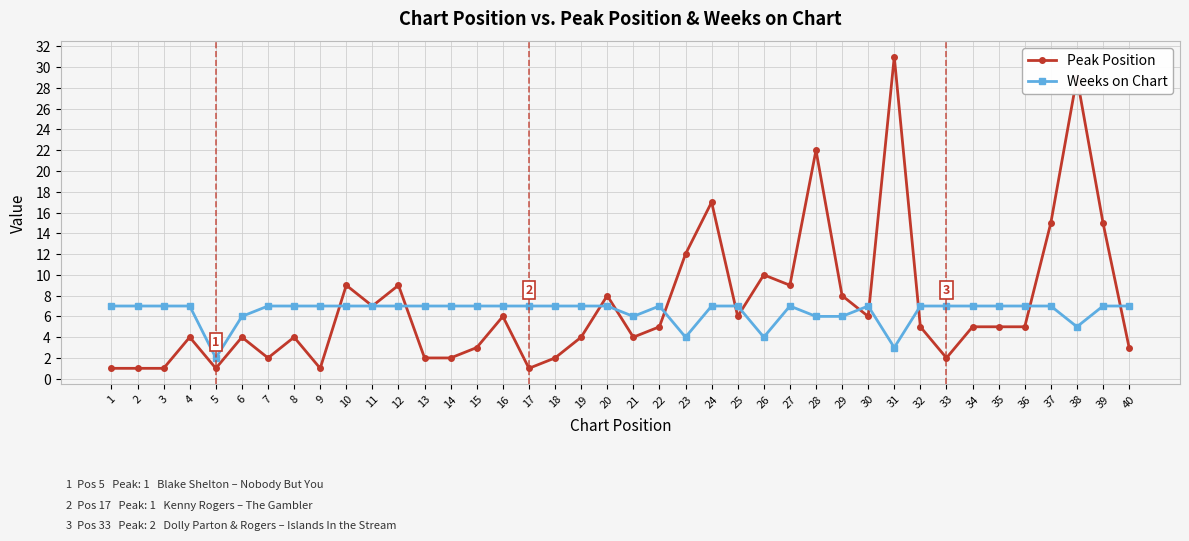

At how many categories does at least one series exceed 16?

4